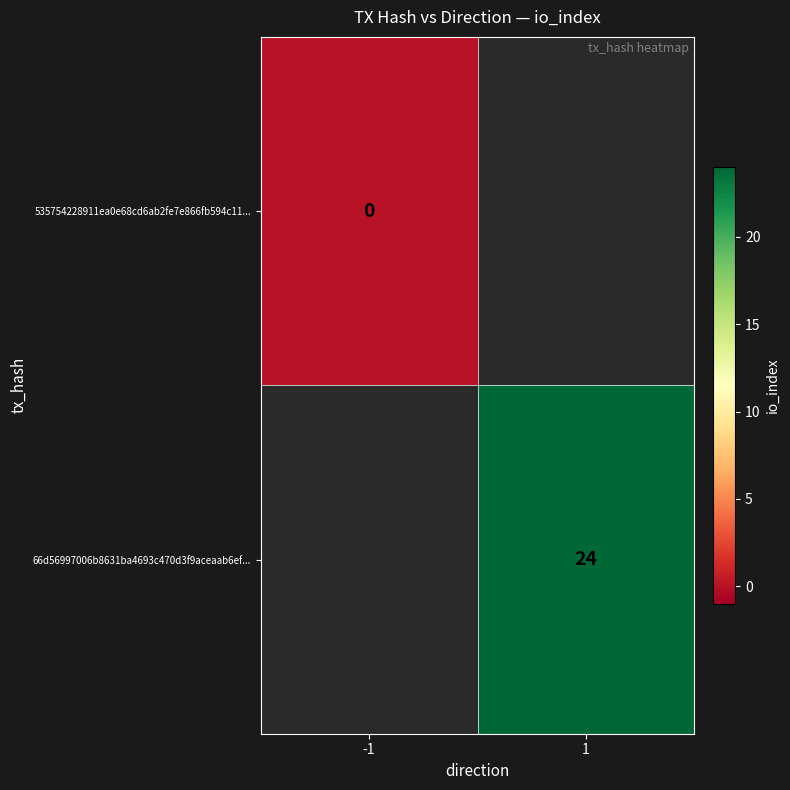

The value of 66d56997006b8631ba4693c470d3f9aceaab6ef... at 1 is 15. True or false?

False